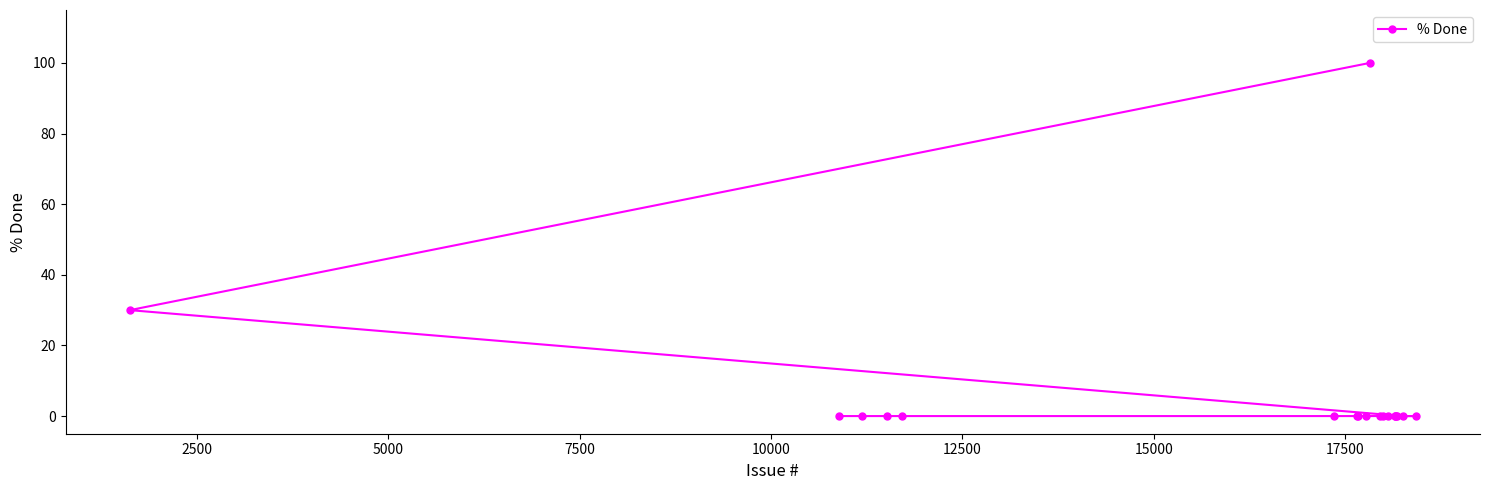

What is the maximum value shown in the chart?

100